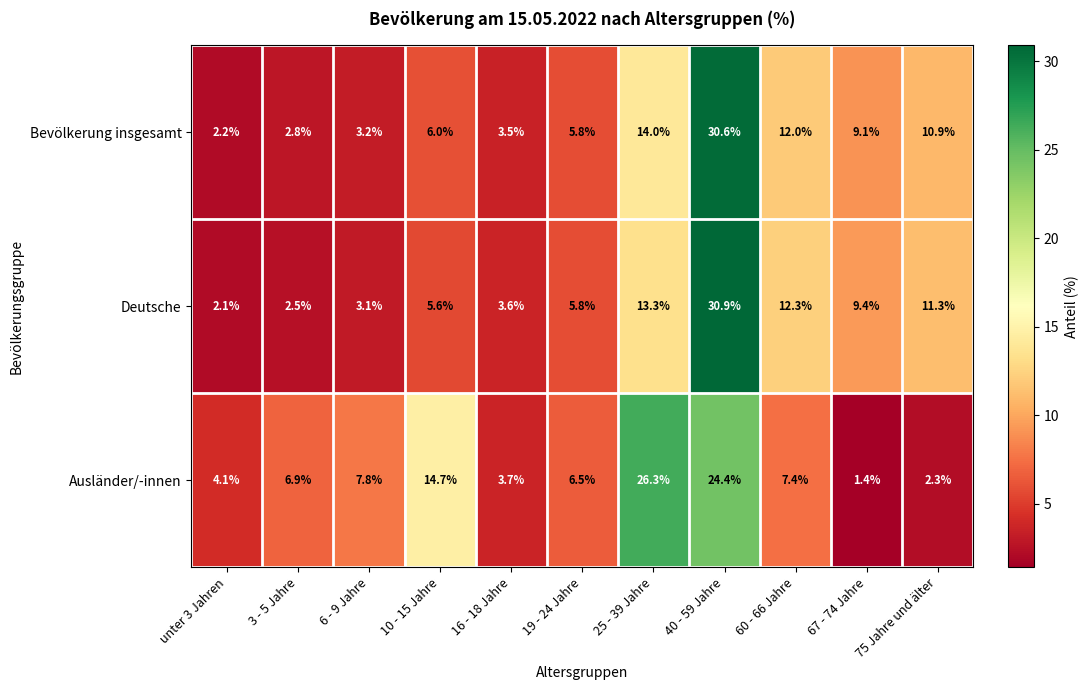

Which series changed the most between 60 - 66 Jahre and 75 Jahre und älter?

Ausländer/-innen